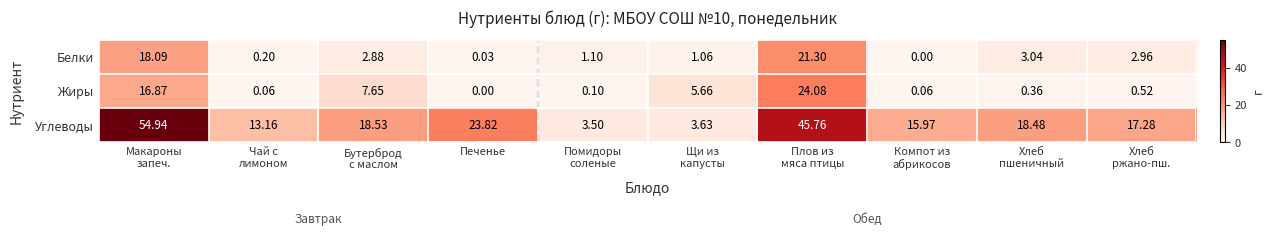

Which series has the largest total across all categories?

Углеводы